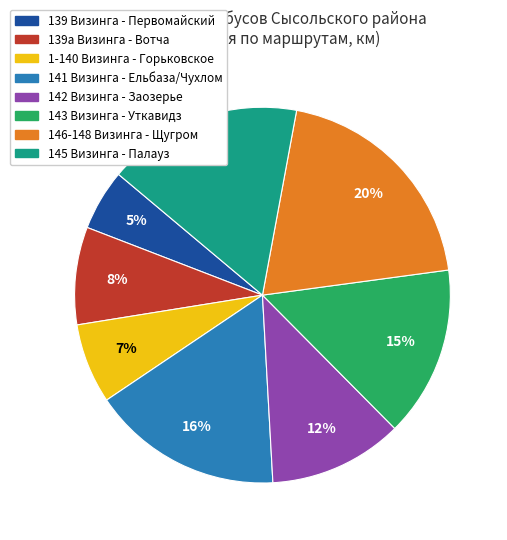

To the nearest percent, what is the combined percentage of 146-148 Визинга - Щугром and 141 Визинга - Ельбаза/Чухлом?

36%